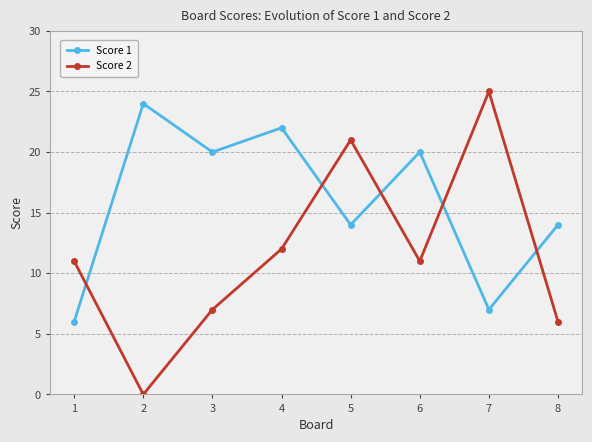

What is the value of the Score 1 point at the 1st from the left?

6